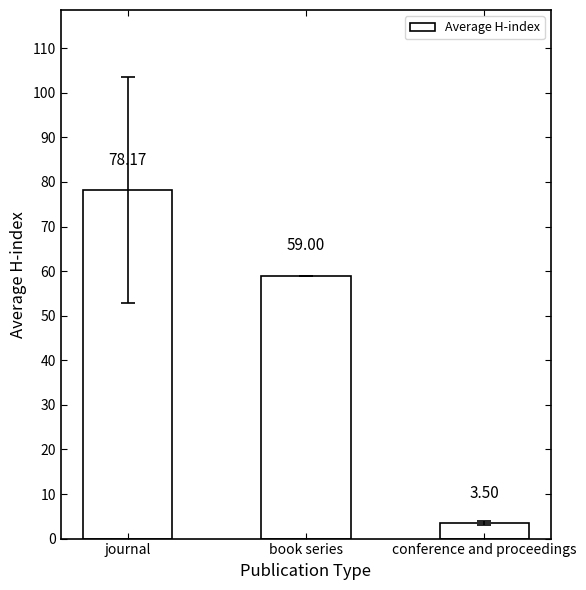

Which label corresponds to the largest value in the chart?

journal